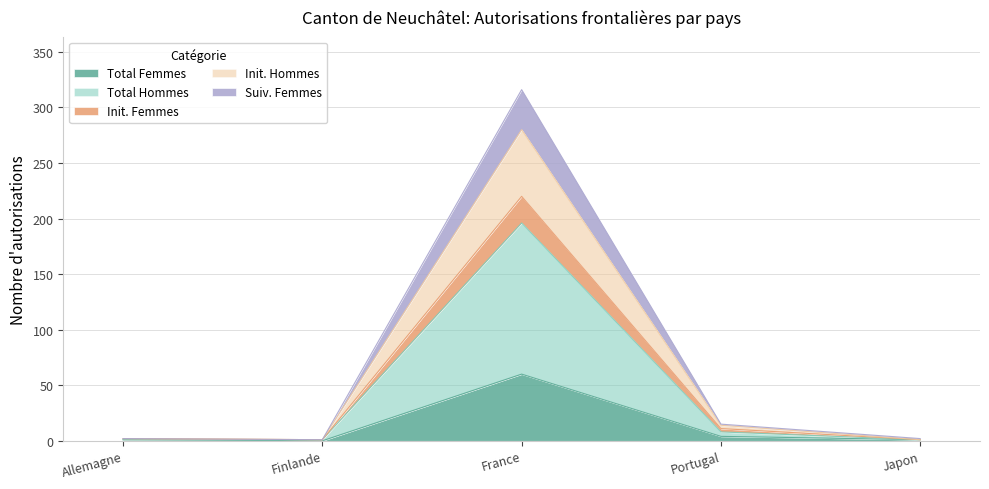

Is it true that Init. Femmes equals 2 at Allemagne?

True